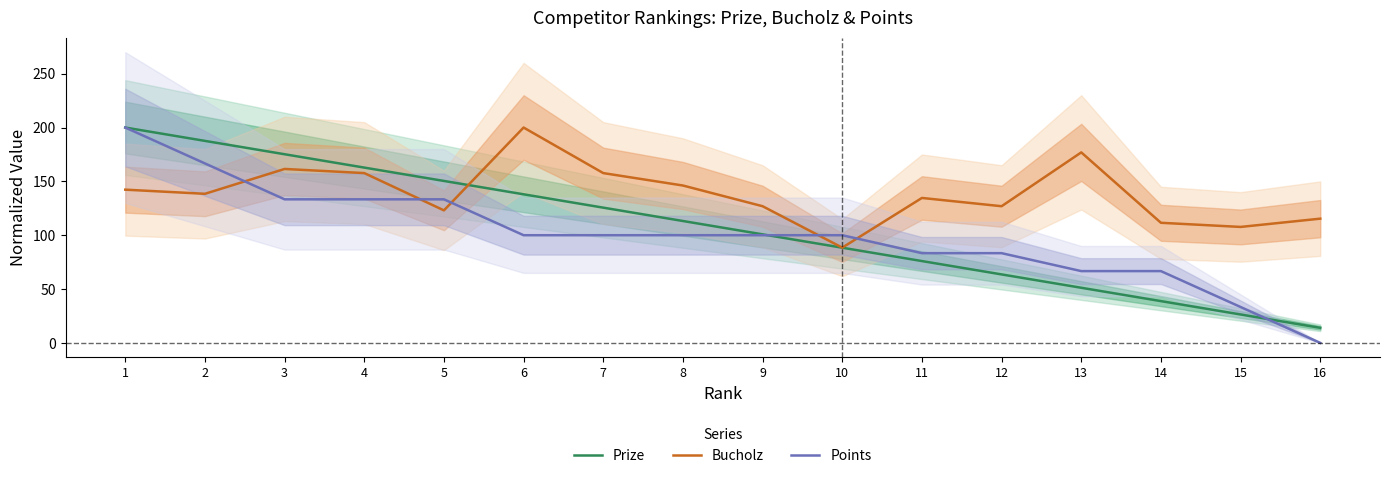

At which label does Bucholz first exceed 138?

1